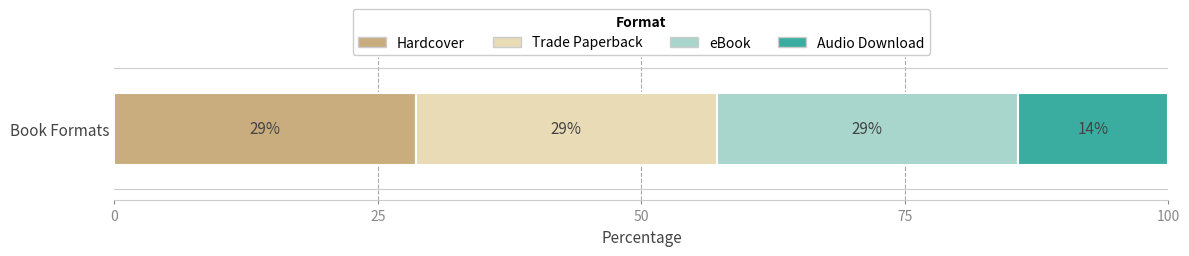

What are all the series names shown in the legend?

Hardcover, Trade Paperback, eBook, Audio Download